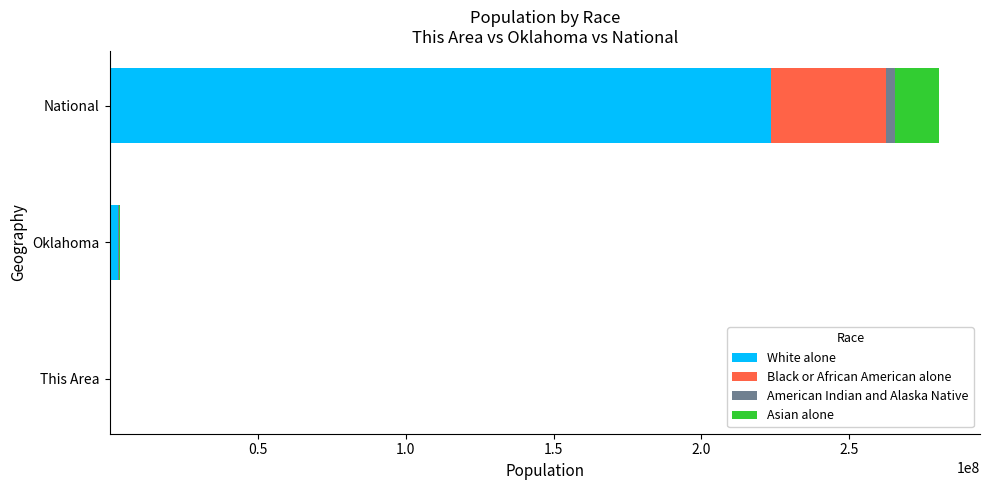

At which category is the sum across all series the highest?

National